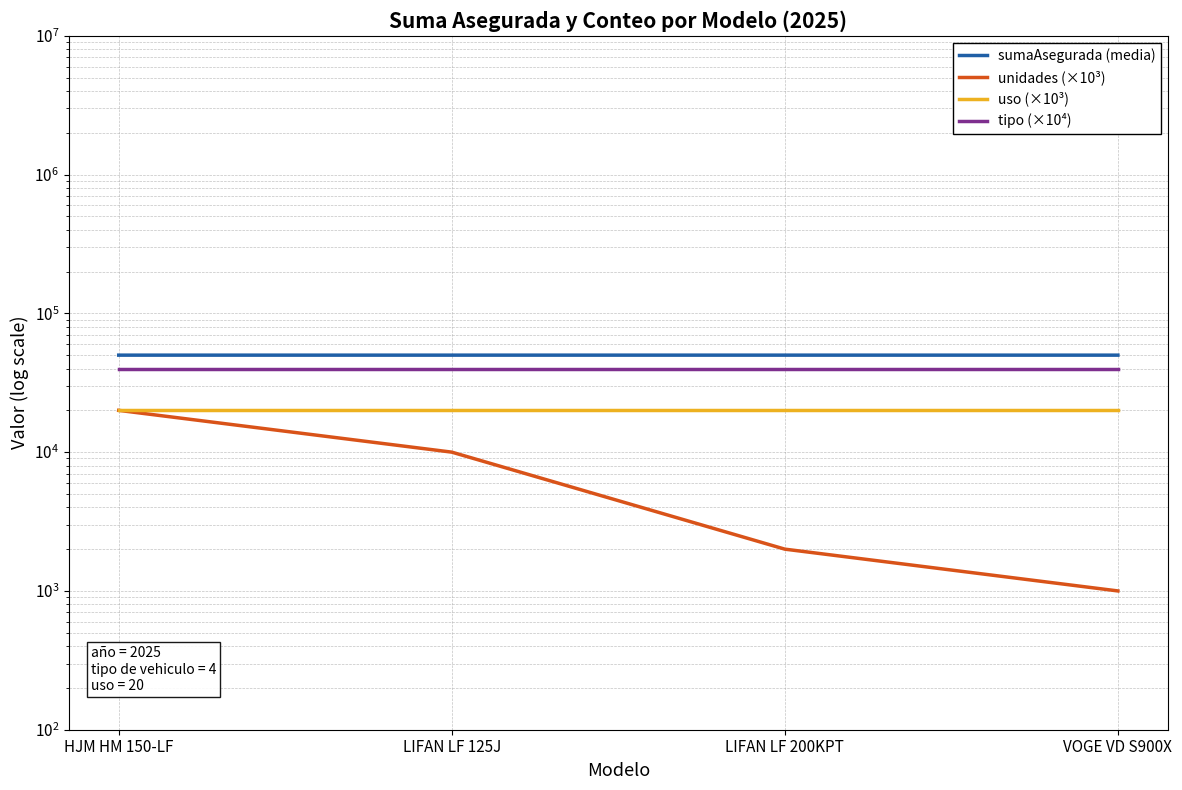

What is the total value across all series at HJM HM 150-LF?

129981.1